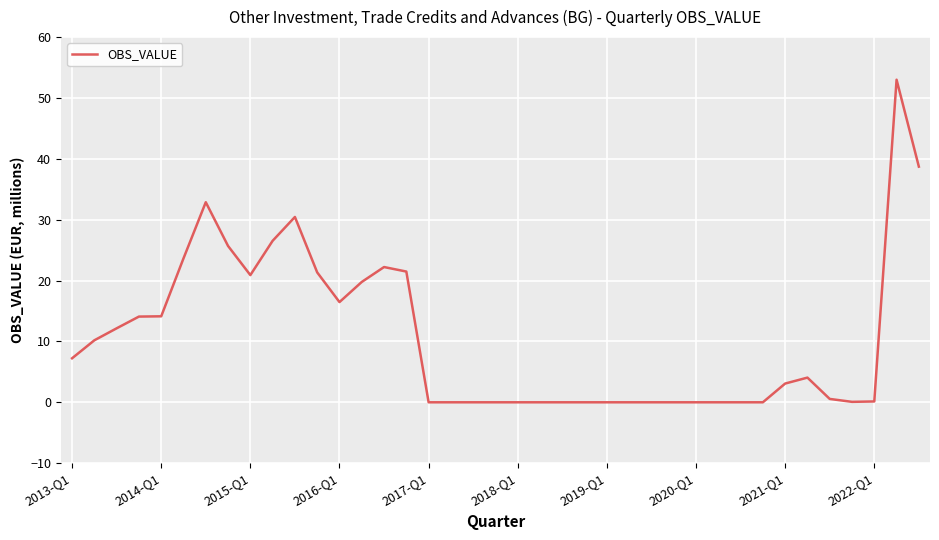

Count the number of data series in this chart.

1